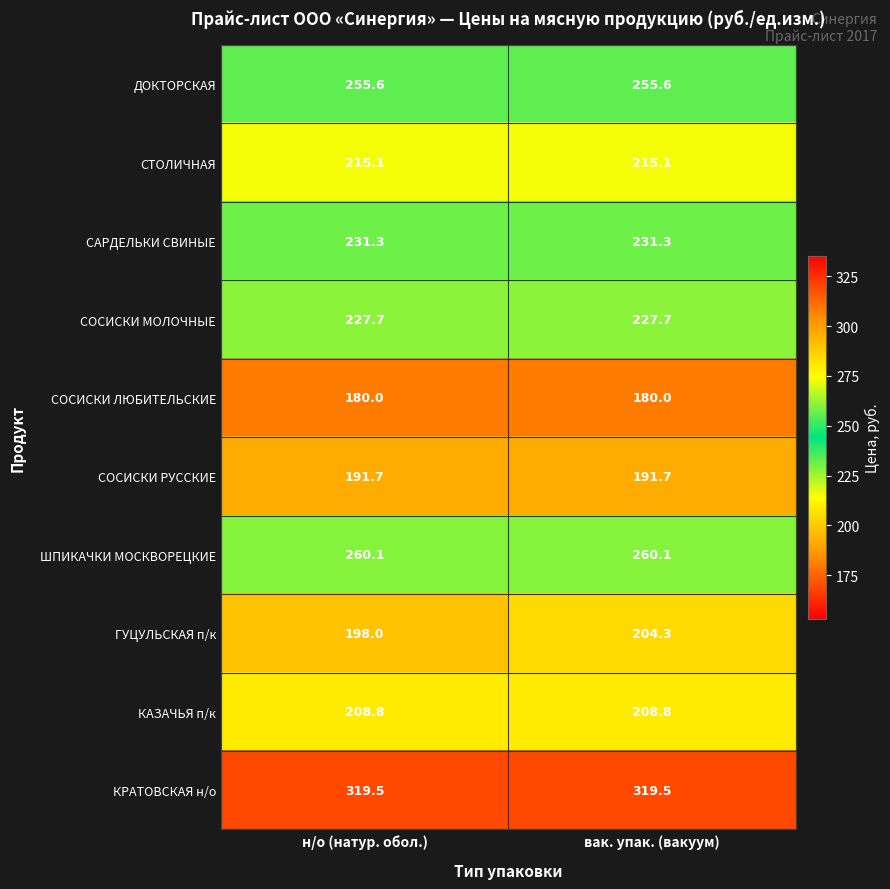

What is the difference between the ГУЦУЛЬСКАЯ п/к values at н/о (натур. обол.) and вак. упак. (вакуум)?

6.3